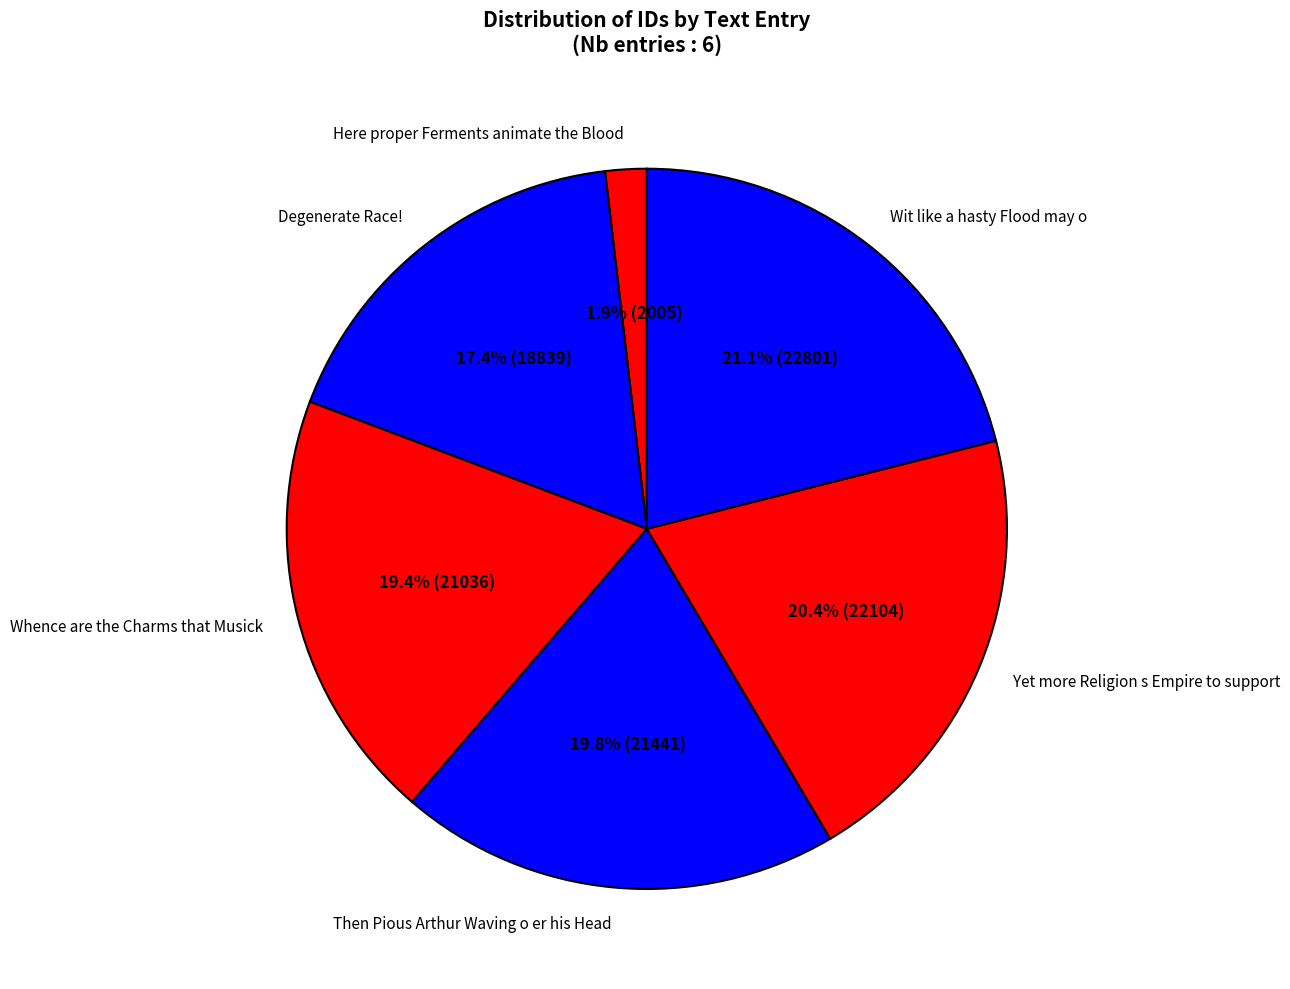

To the nearest percent, what is the difference between the largest and smallest slice percentages?

19%